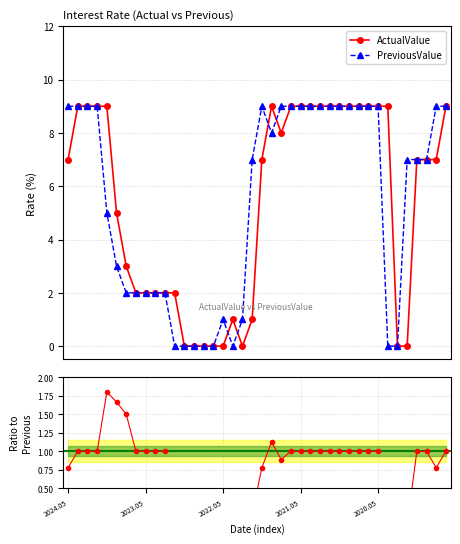

True or false: ActualValue and PreviousValue cross at least once.

True